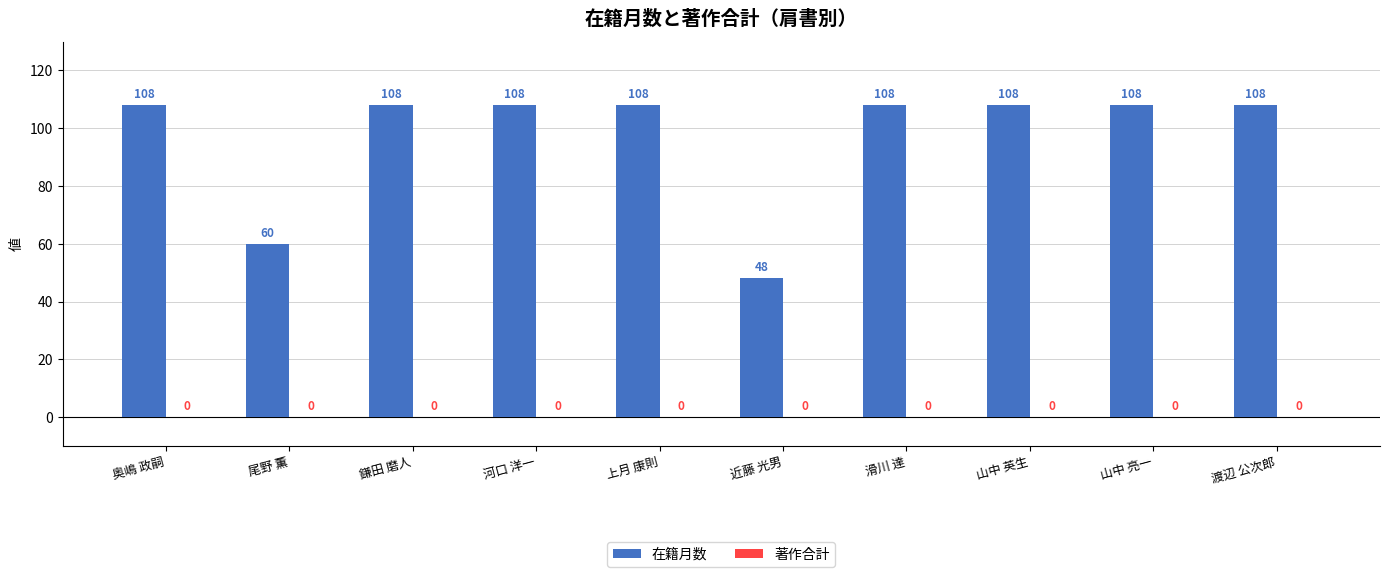

Is it true that the value at 滑川 達 is 146?

False